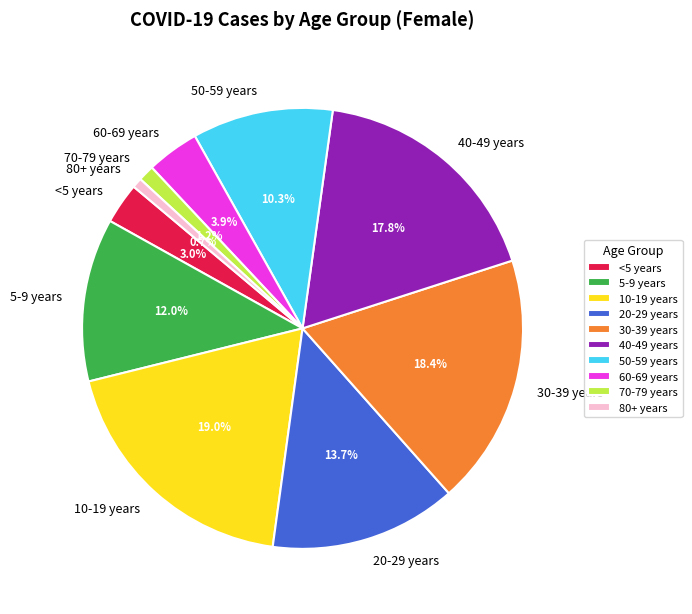

How many slices are in this pie chart?

10